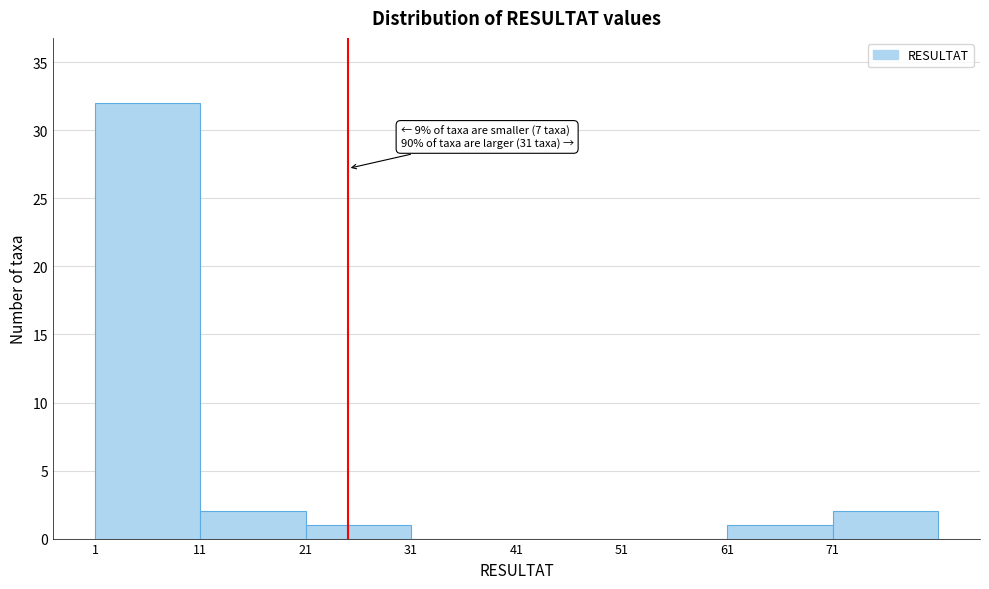

Over which range of the x-axis is the bar tallest?

1 to 11